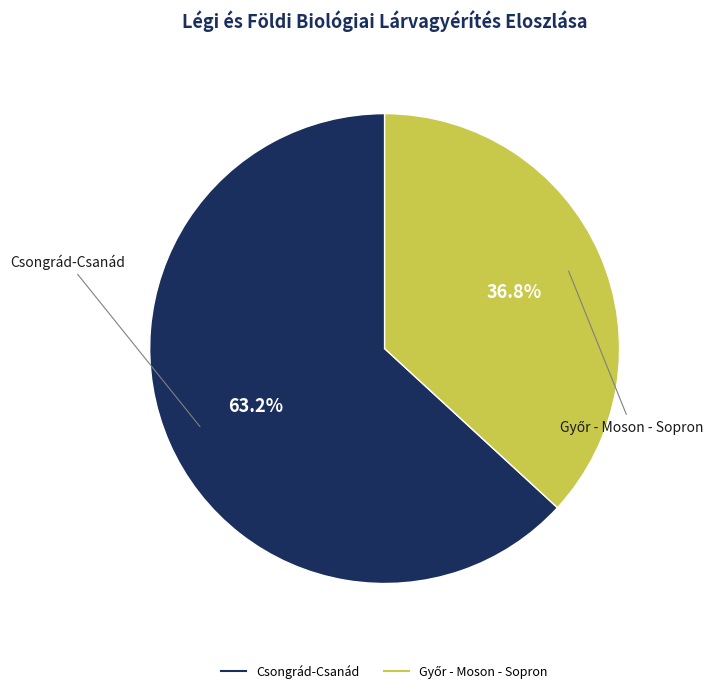

What percentage is NOT represented by Csongrád-Csanád?

36.8%